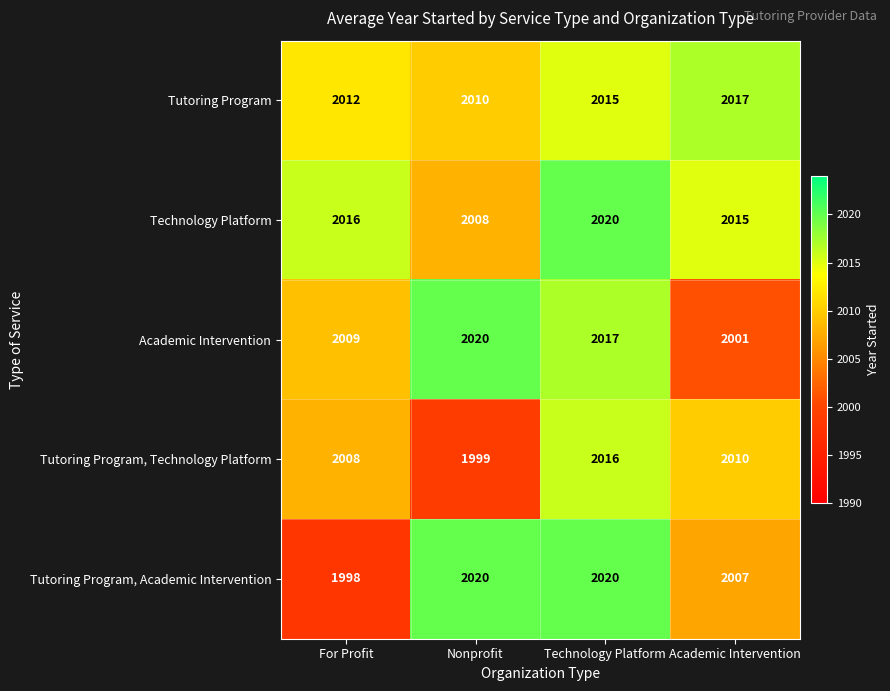

Is it true that Tutoring Program, Technology Platform equals 470 at Academic Intervention?

False